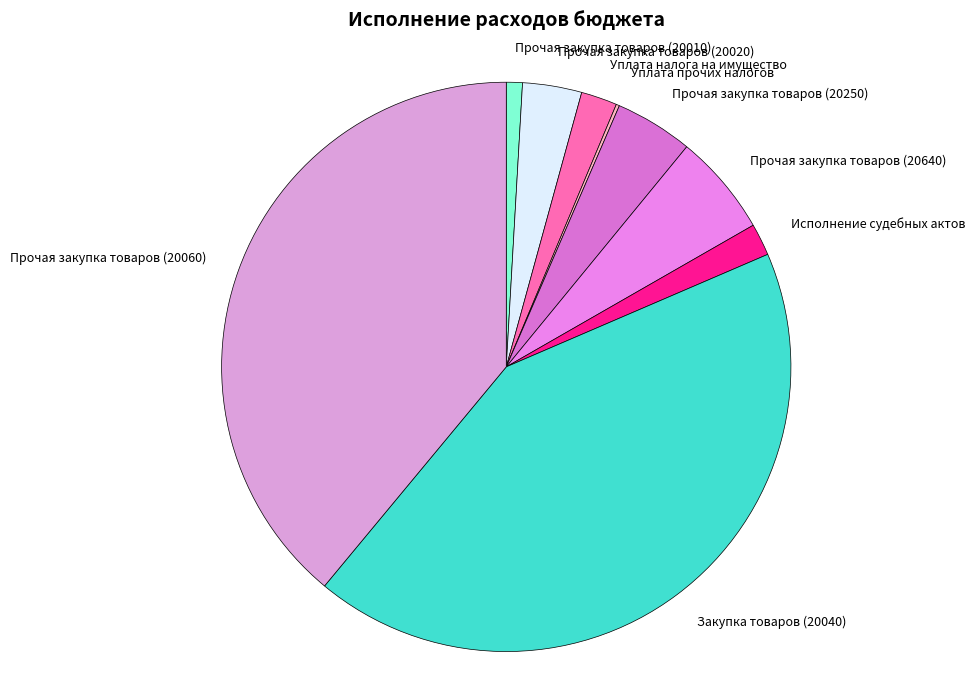

Is there a majority slice in this chart?

No